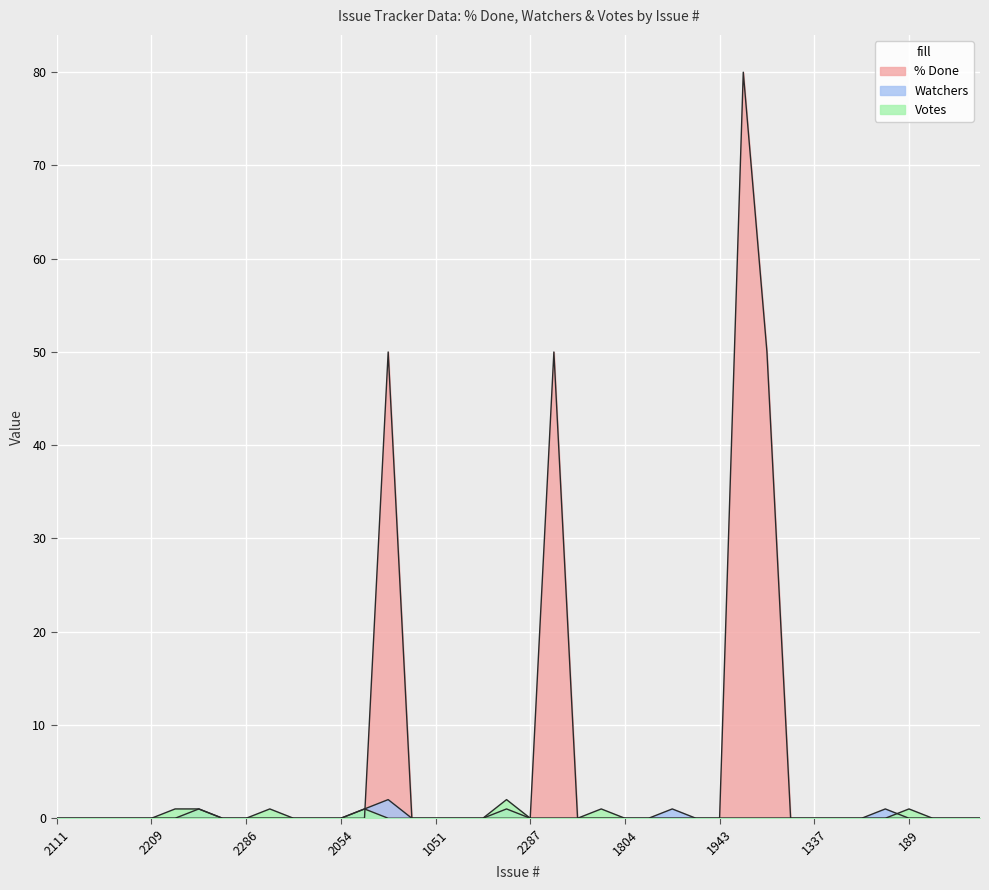

What is the label of the 31st point from the right?

2201